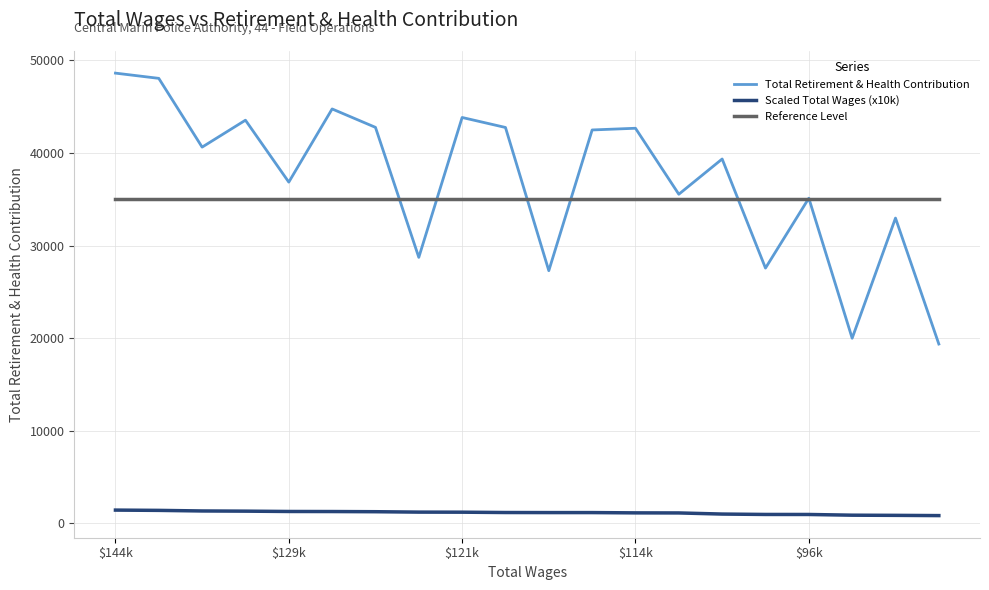

List the series in order of their peak value, lowest first.

Scaled Total Wages (x10k), Reference Level, Total Retirement & Health Contribution